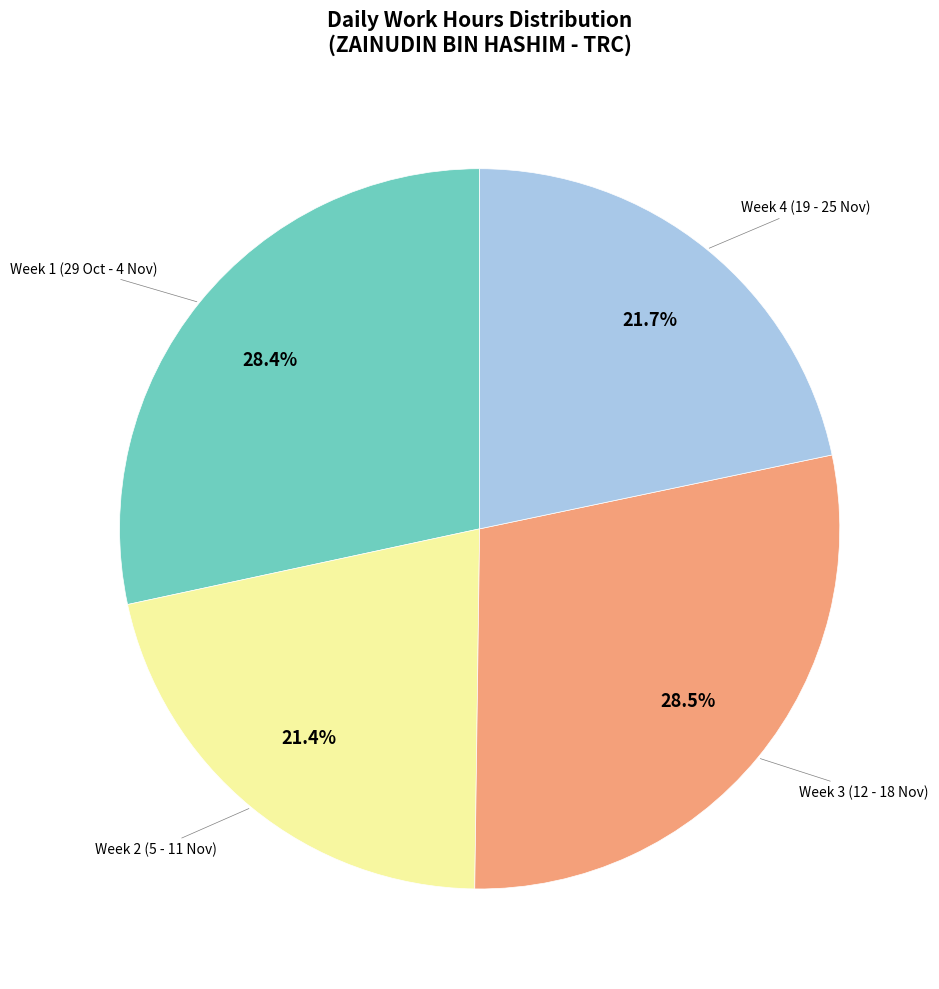

How many segments does this pie chart have?

4